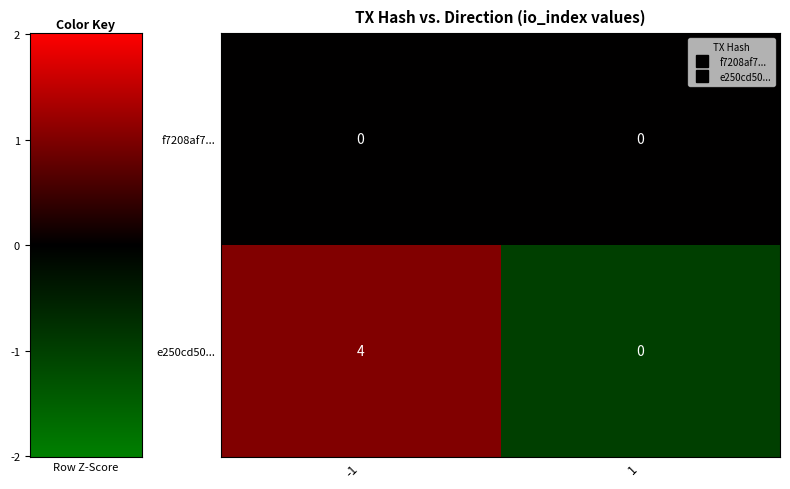

Which series changed the most between -1 and 1?

e250cd50...